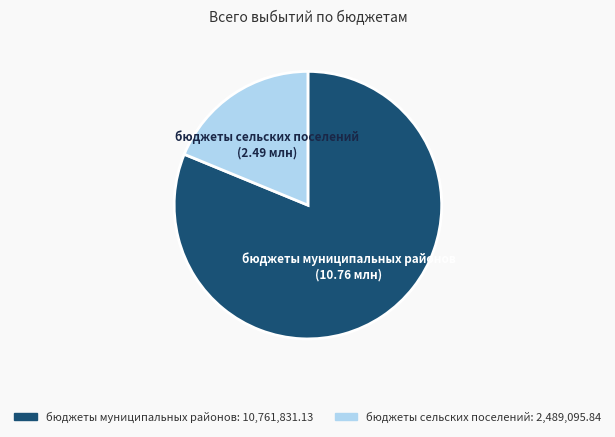

Between бюджеты муниципальных районов and бюджеты сельских поселений, which is larger?

бюджеты муниципальных районов